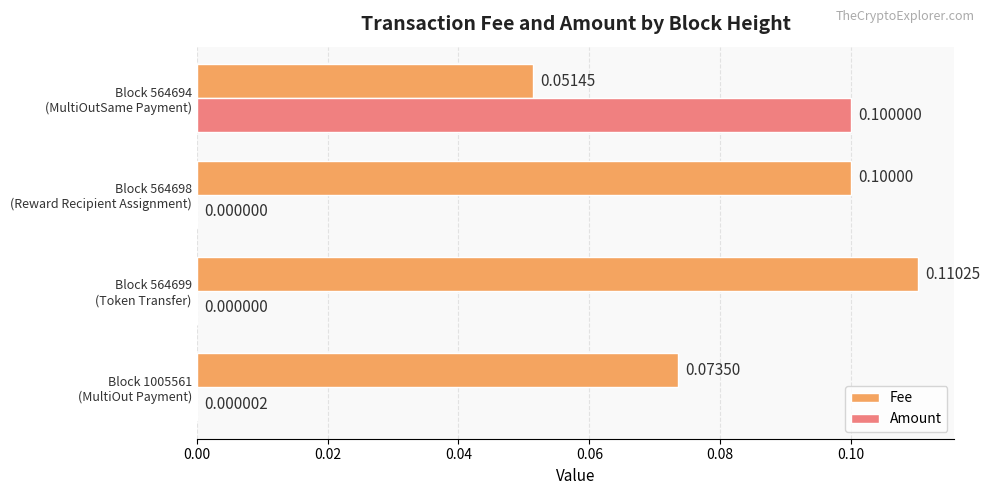

Which series has the largest total across all categories?

Fee